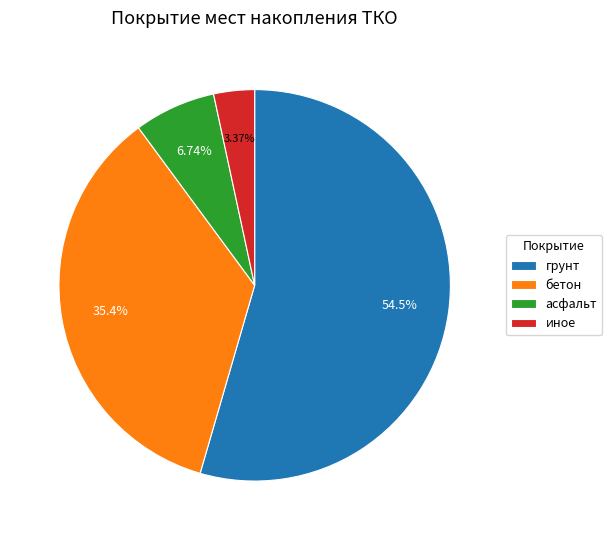

Rank the categories by value from highest to lowest.

грунт, бетон, асфальт, иное